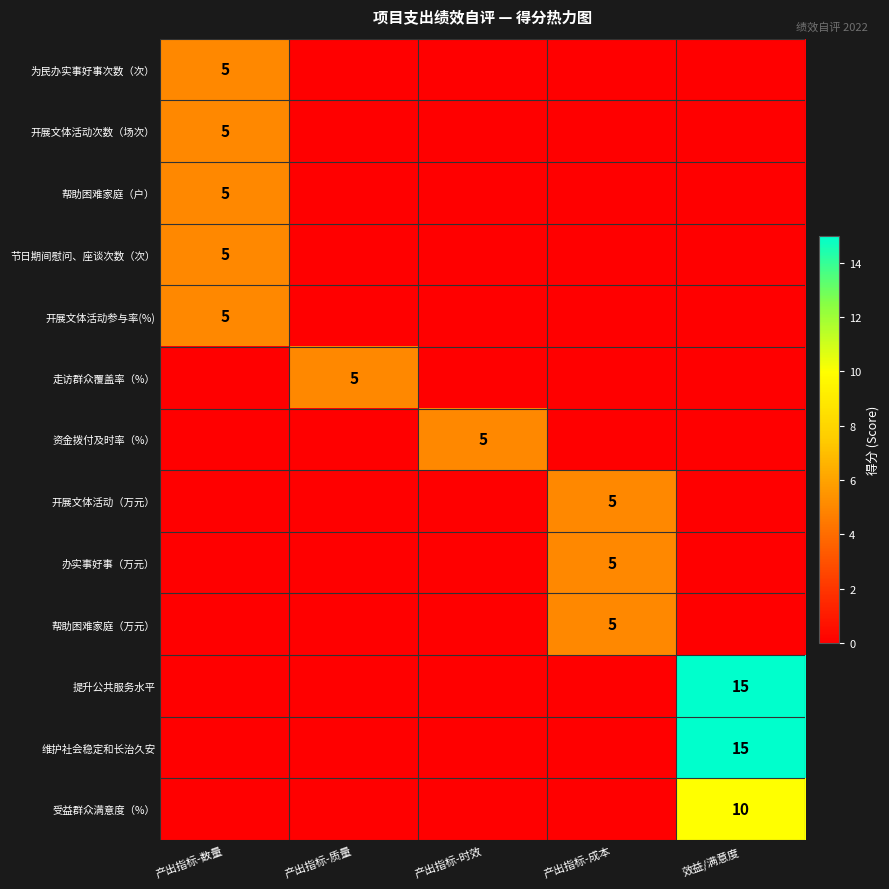

The value of 开展文体活动次数（场次） at 产出指标-数量 is 3. True or false?

False